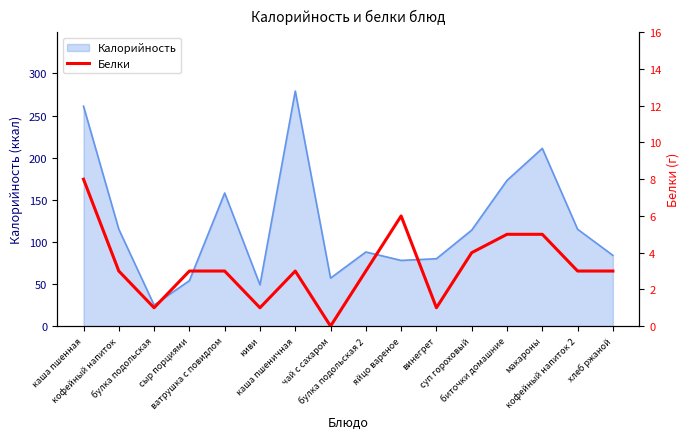

What is the minimum value for Калорийность?

25